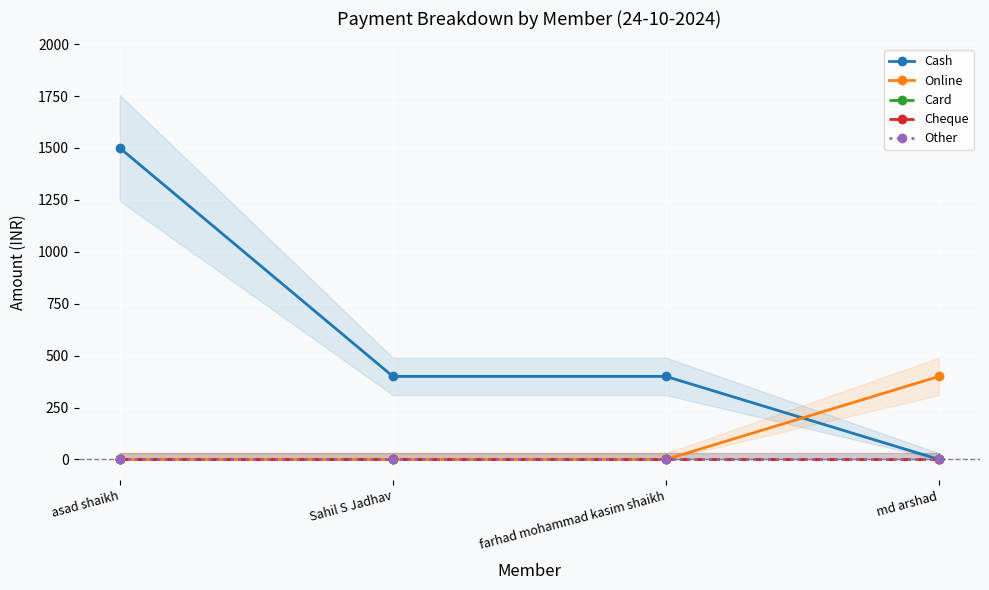

Which label corresponds to the largest value in the chart?

asad shaikh